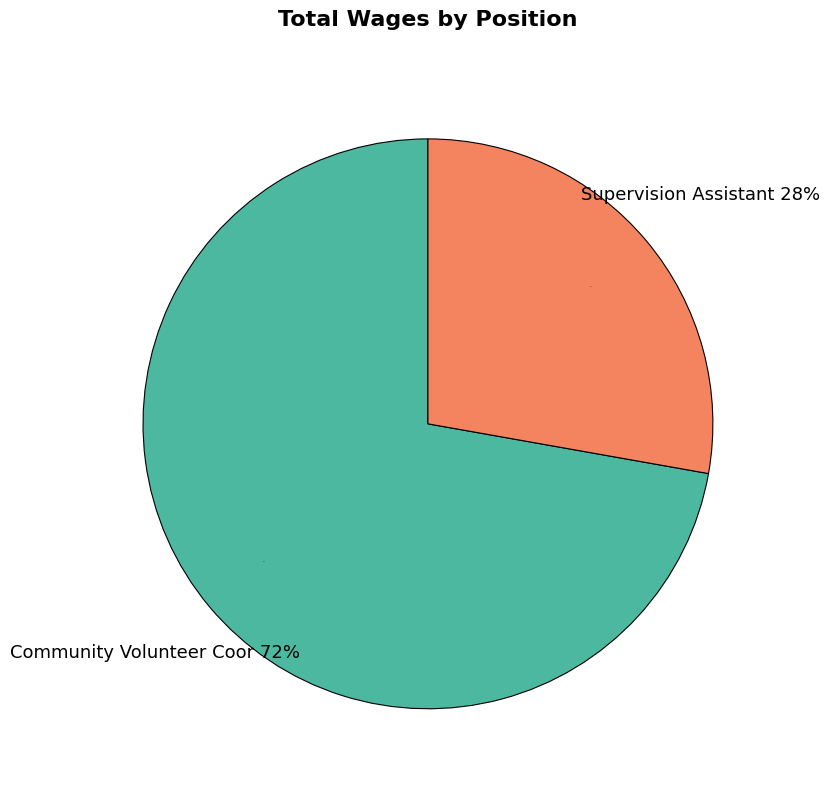

What is the ratio of the value at Community Volunteer Coor to the value at Supervision Assistant?

2.6